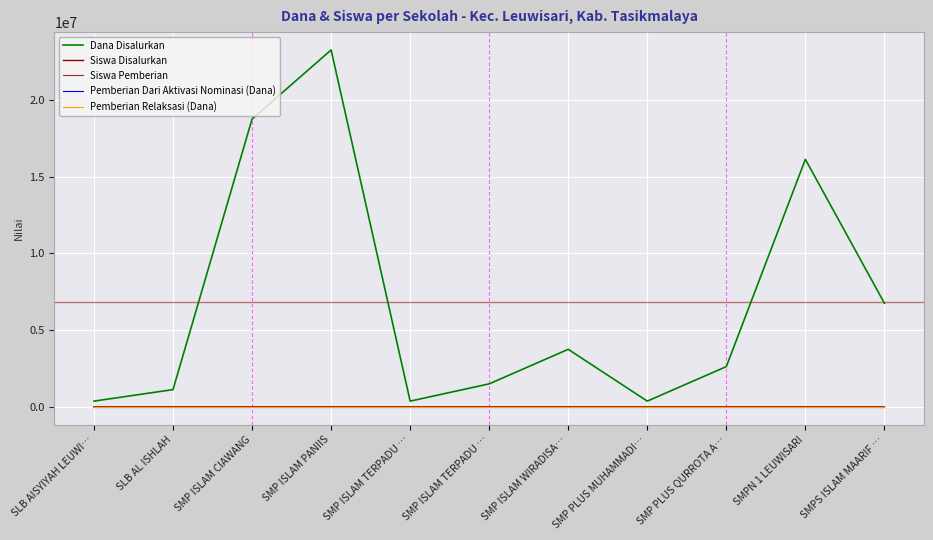

Between SLB AL ISHLAH and SMP ISLAM PANIIS, which is larger?

SMP ISLAM PANIIS